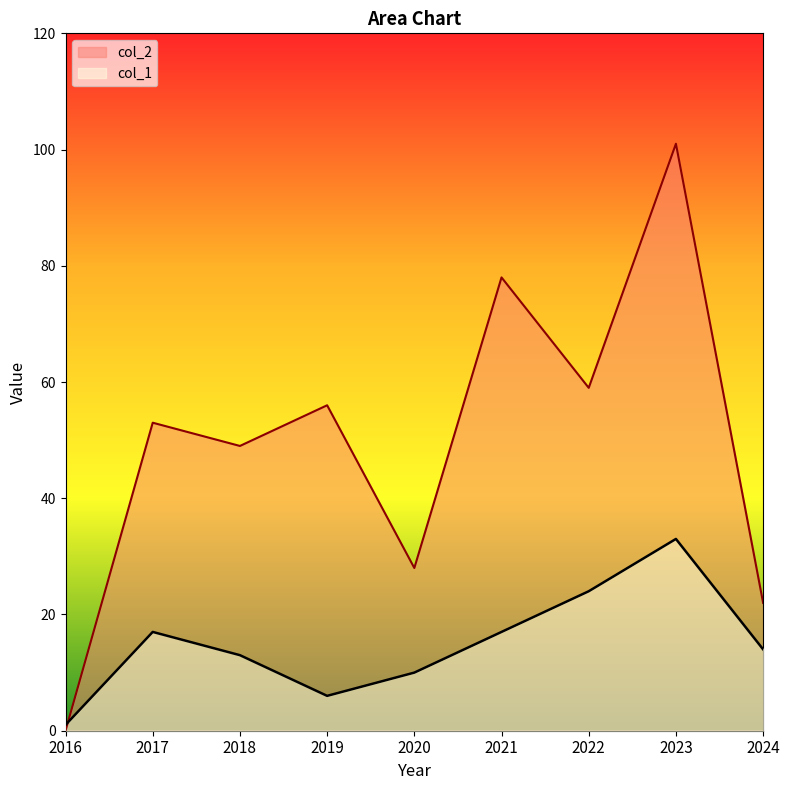

The col_1 series shows 17 at 2017. True or false?

True